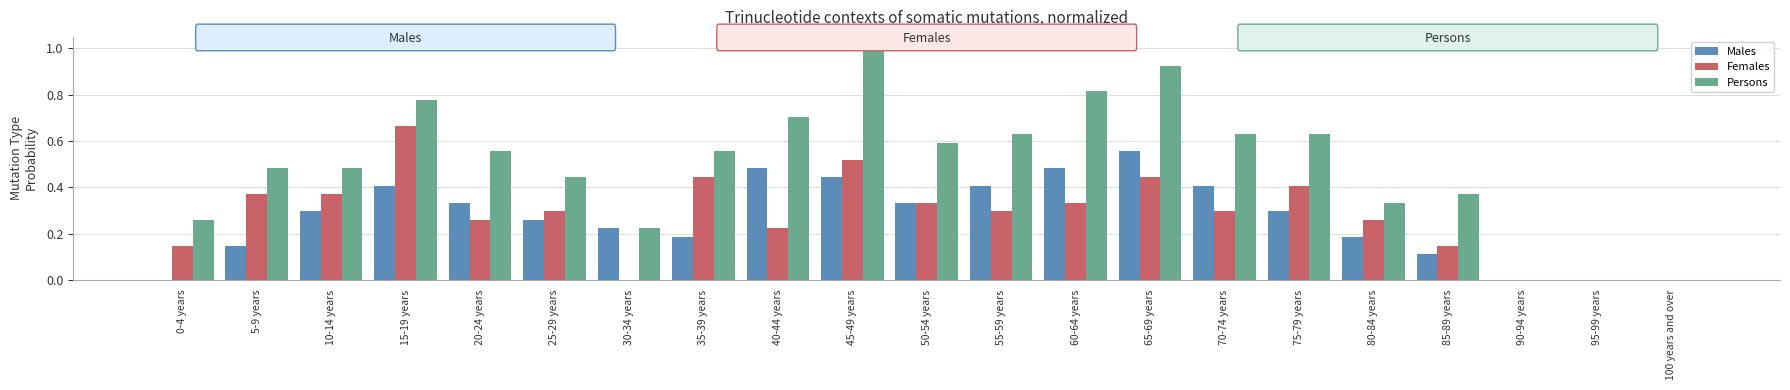

What is the total value across all series at 65-69 years?

1.9